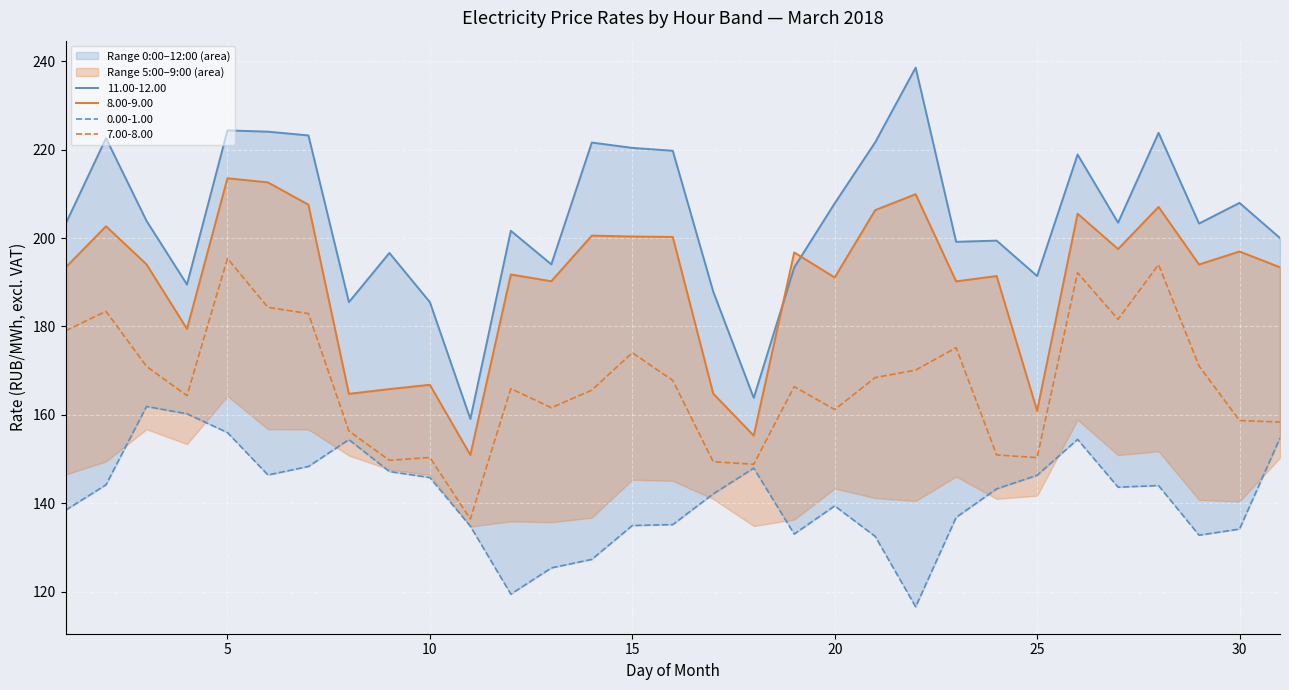

True or false: 0.00-1.00 has a value of 182.4 at 19.

False